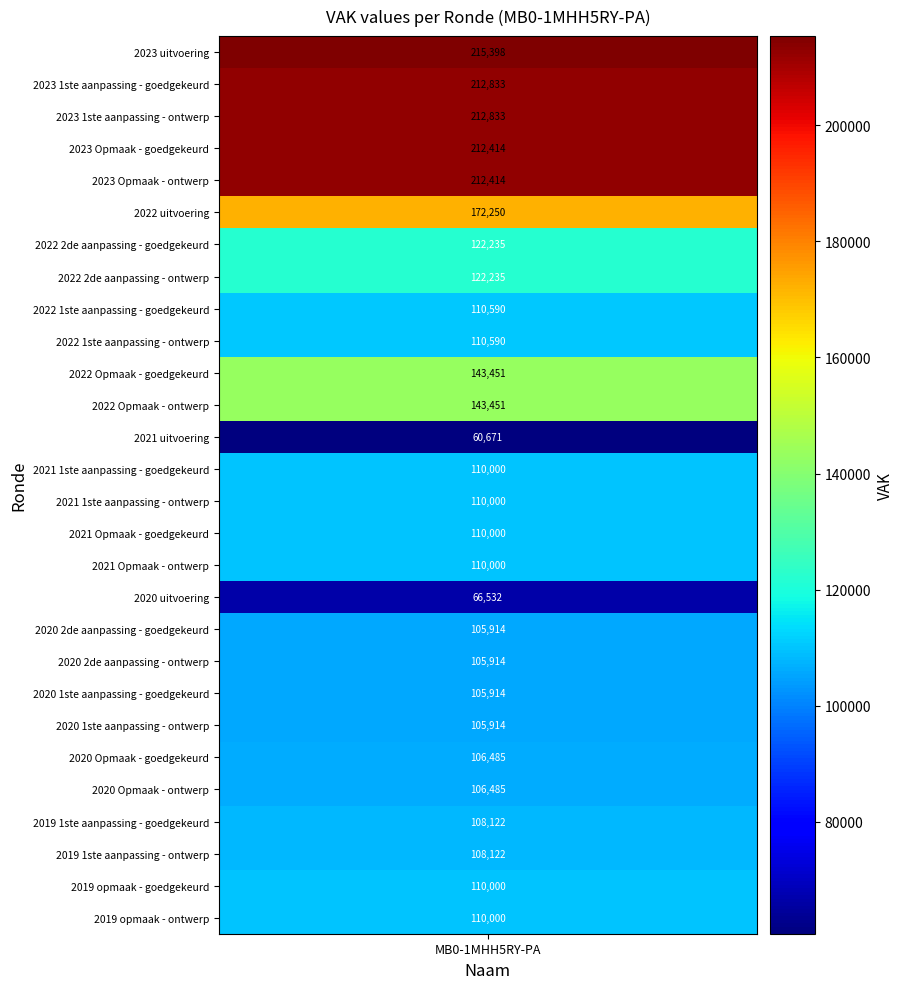

Rank the categories by value from highest to lowest.

2023 uitvoering, 2023 1ste aanpassing - goedgekeurd, 2023 1ste aanpassing - ontwerp, 2023 Opmaak - goedgekeurd, 2023 Opmaak - ontwerp, 2022 uitvoering, 2022 Opmaak - goedgekeurd, 2022 Opmaak - ontwerp, 2022 2de aanpassing - goedgekeurd, 2022 2de aanpassing - ontwerp, 2022 1ste aanpassing - goedgekeurd, 2022 1ste aanpassing - ontwerp, 2021 1ste aanpassing - goedgekeurd, 2021 1ste aanpassing - ontwerp, 2021 Opmaak - goedgekeurd, 2021 Opmaak - ontwerp, 2019 opmaak - goedgekeurd, 2019 opmaak - ontwerp, 2019 1ste aanpassing - goedgekeurd, 2019 1ste aanpassing - ontwerp, 2020 Opmaak - goedgekeurd, 2020 Opmaak - ontwerp, 2020 2de aanpassing - goedgekeurd, 2020 2de aanpassing - ontwerp, 2020 1ste aanpassing - goedgekeurd, 2020 1ste aanpassing - ontwerp, 2020 uitvoering, 2021 uitvoering